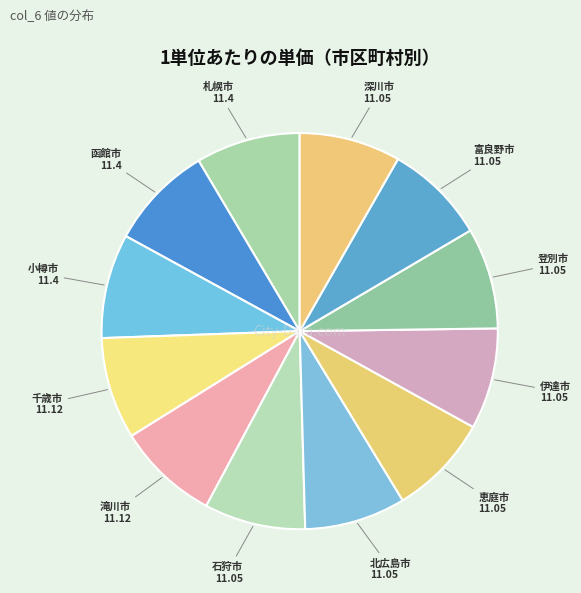

How many segments does this pie chart have?

12